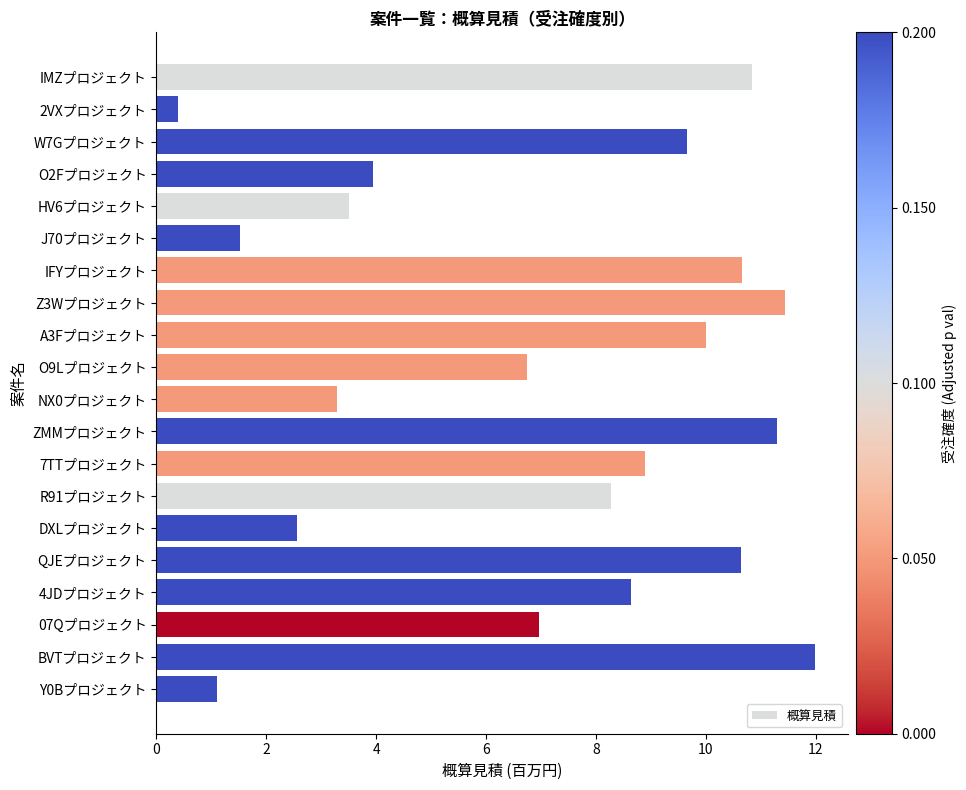

What is the average value?

7.1